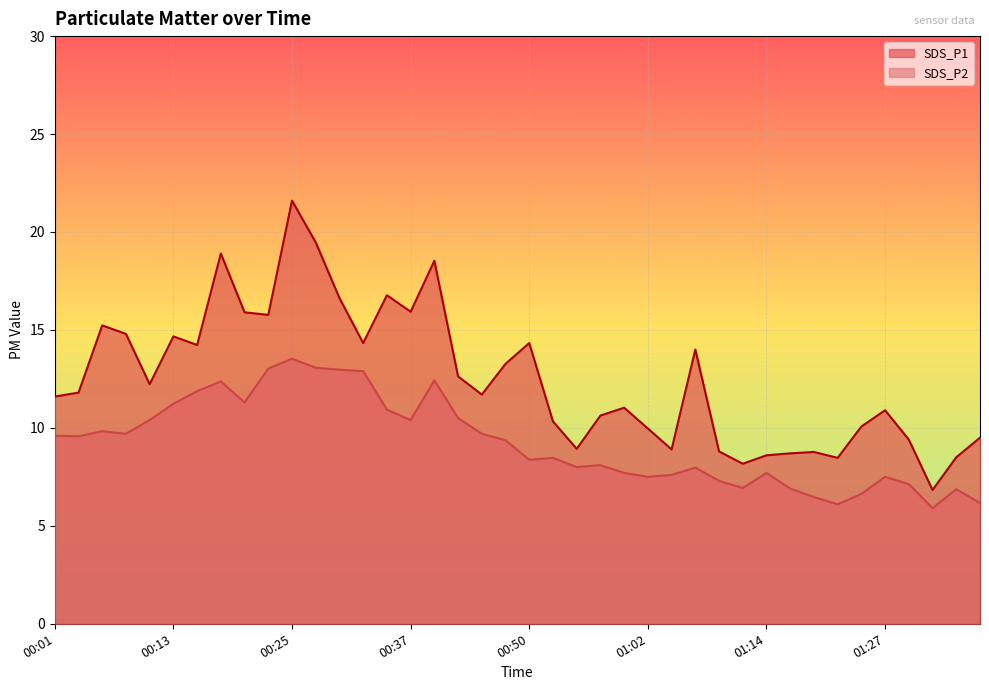

Reading right to left, what are all the values shown in this chart?

SDS_P1: 9.5	8.5	6.8	9.4	10.9	10.1	8.5	8.8	8.7	8.6	8.2	8.8	14.0	8.9	10.0	11.0	10.6	8.9	10.3	14.3	13.3	11.7	12.6	18.5	15.9	16.8	14.3	16.6	19.5	21.6	15.8	15.9	18.9	14.2	14.7	12.2	14.8	15.2	11.8	11.6
SDS_P2: 6.2	6.9	5.9	7.1	7.5	6.6	6.1	6.5	6.9	7.7	6.9	7.3	8.0	7.6	7.5	7.7	8.1	8.0	8.5	8.4	9.4	9.7	10.5	12.4	10.4	10.9	12.9	13.0	13.1	13.5	13.0	11.3	12.4	11.9	11.2	10.4	9.7	9.8	9.6	9.6